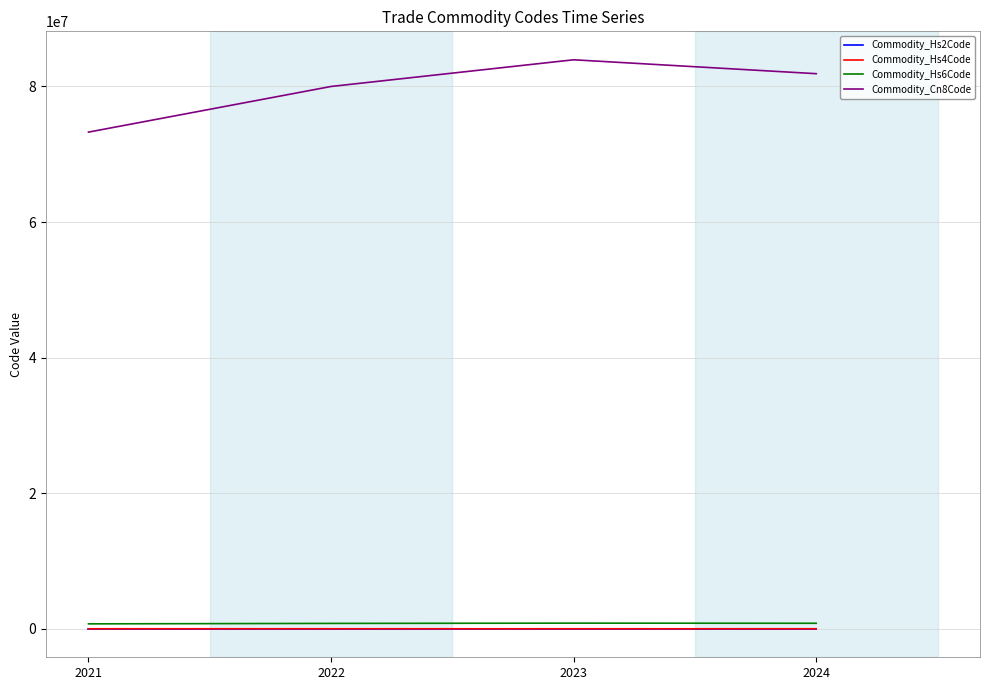

List the labels in order of Commodity_Cn8Code value, smallest first.

2021, 2022, 2024, 2023